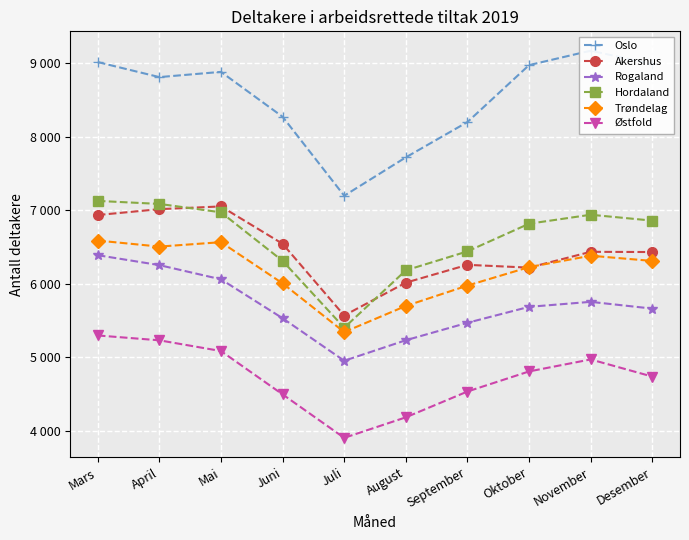

Where is the first local minimum for Trøndelag?

April